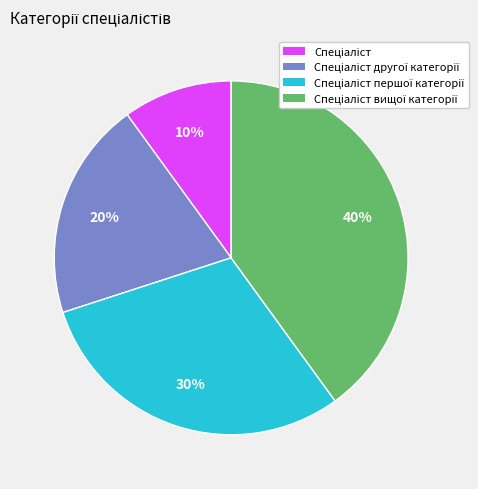

Is there a majority slice in this chart?

No